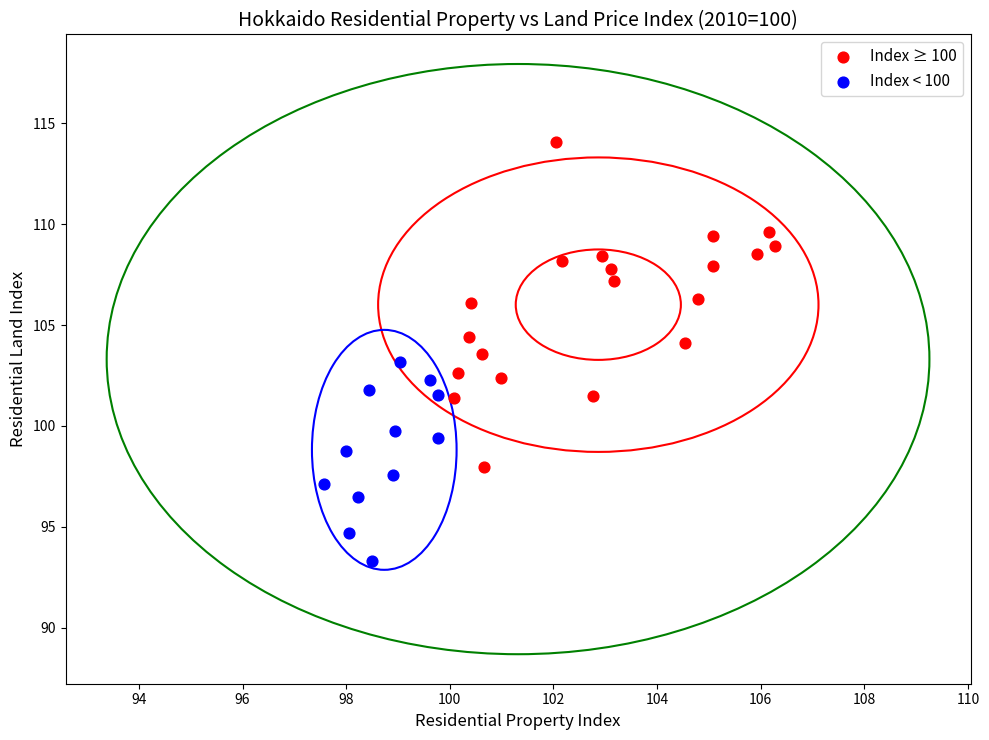

Which series has the widest spread of Y values?

Index ≥ 100